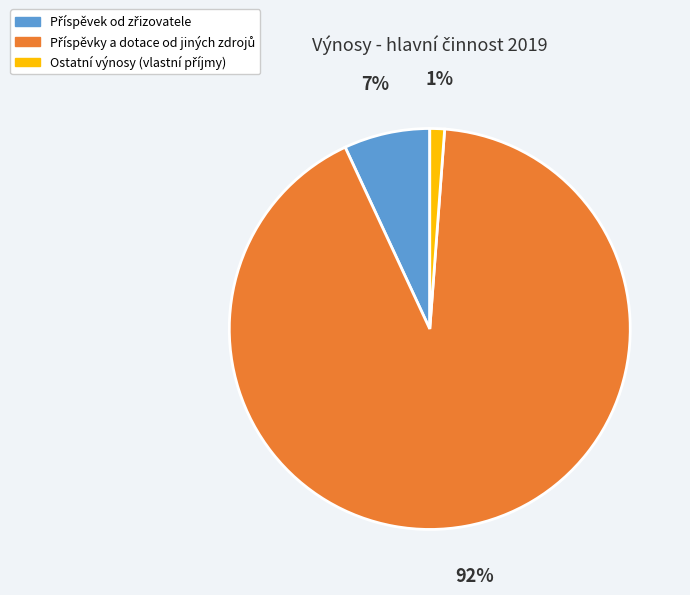

Count the number of slices in the pie.

3